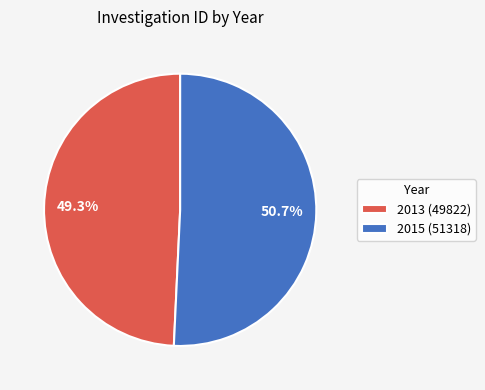

Rank the categories by value from lowest to highest.

2013, 2015